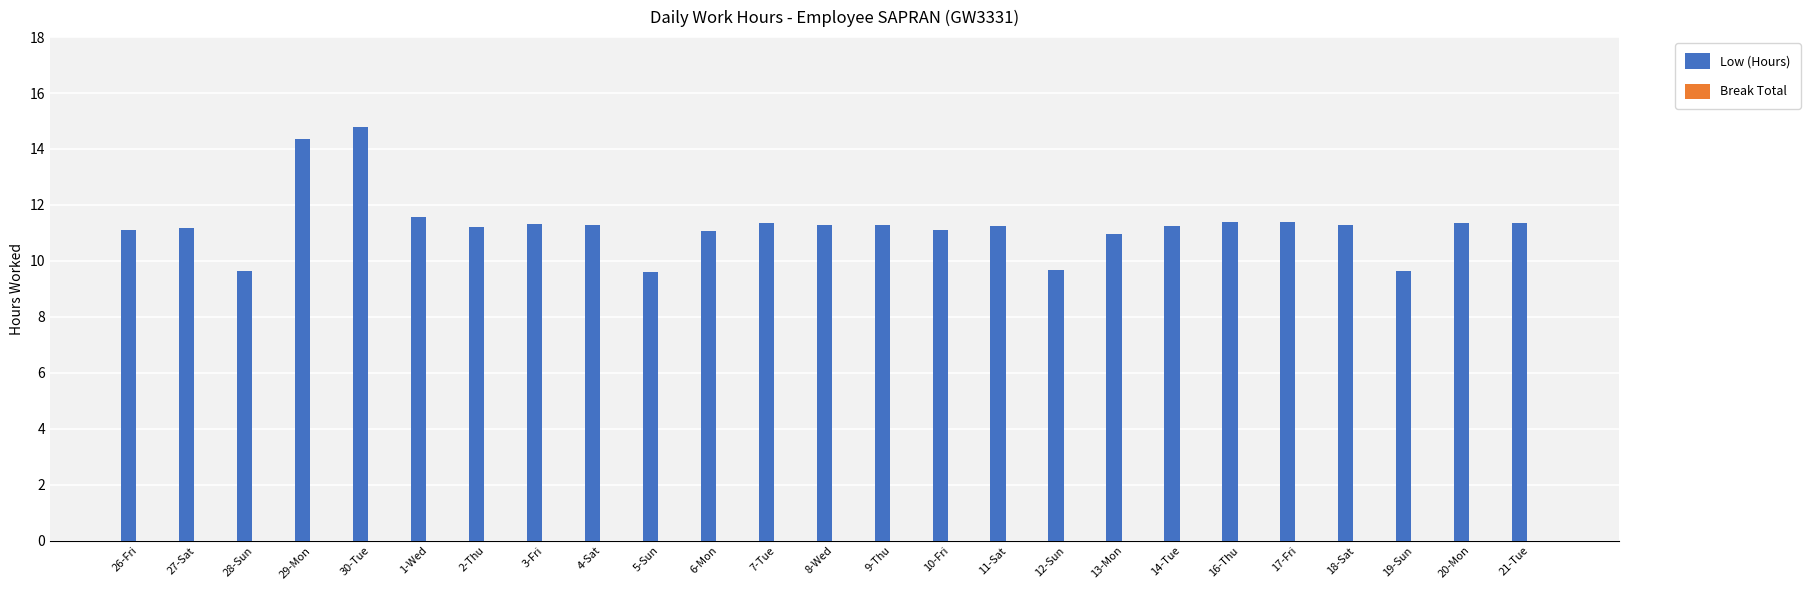

What is the label of the 25th bar from the right?

26-Fri